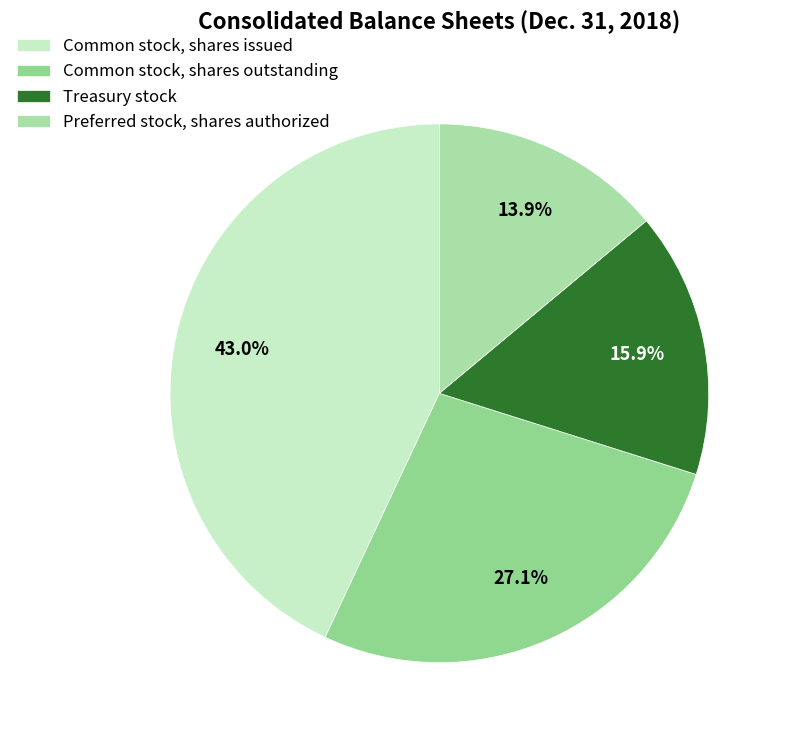

To the nearest percent, what is the average slice percentage?

25%